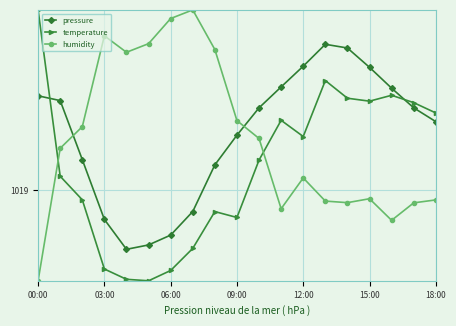

In temperature, how many points are lower than both neighbors (excluding endpoints)?

4